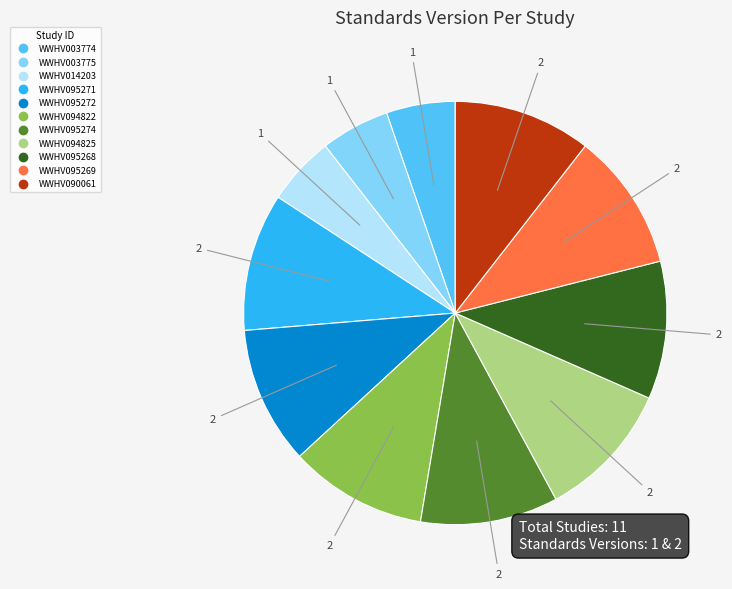

What is the ratio of the value at WWHV090061 to the value at WWHV095272?

1.0